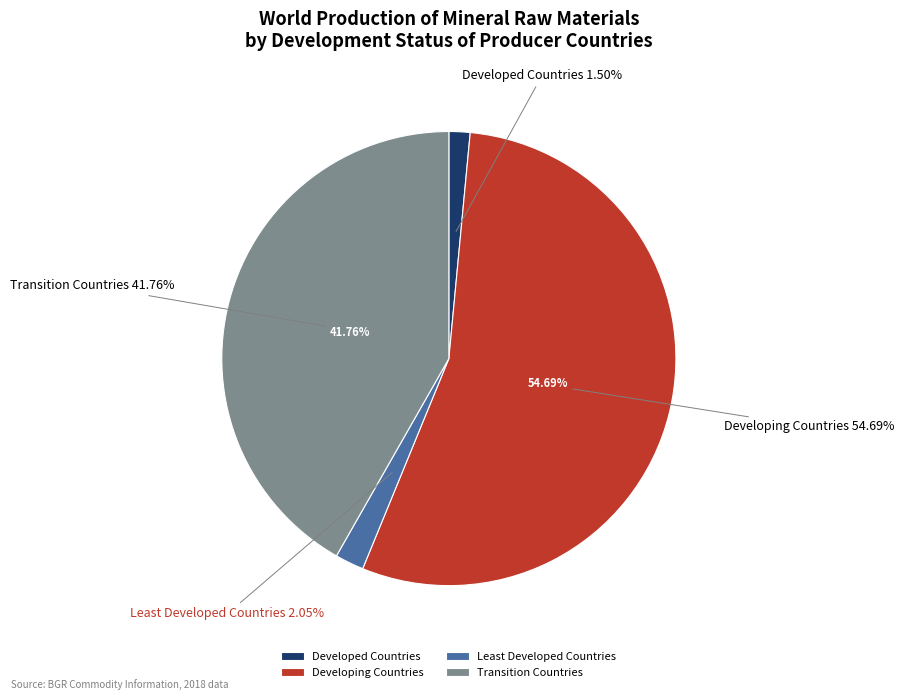

Rank the categories by value from lowest to highest.

Developed Countries, Least Developed Countries, Transition Countries, Developing Countries